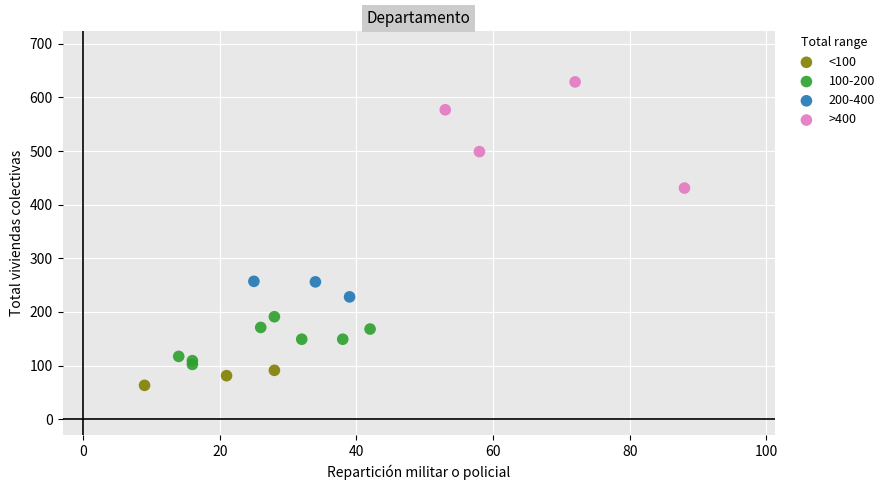

Which series has the largest Y range (max minus min)?

>400